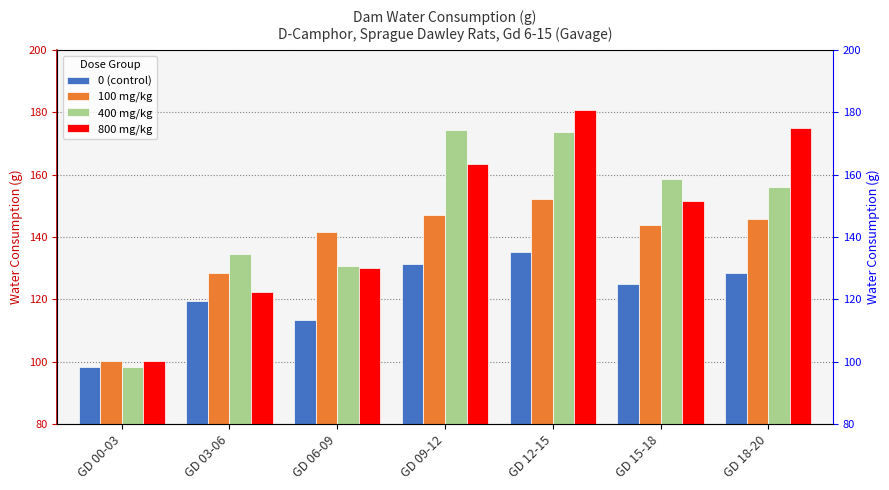

What is the spread (max minus min) of values at GD 03-06?

15.1